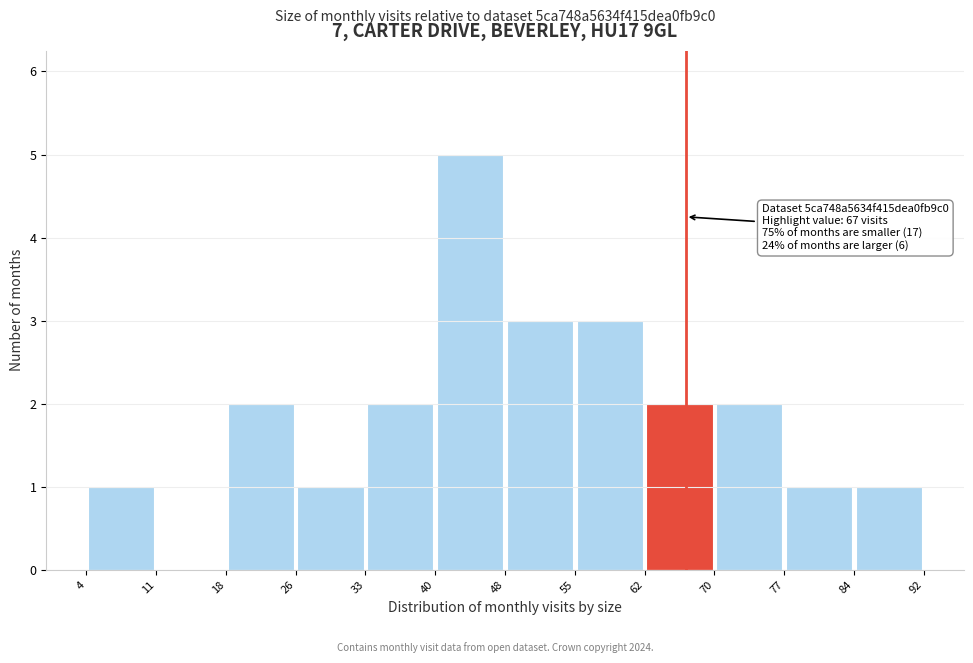

Which range on the x-axis has the tallest bar?

40 to 48